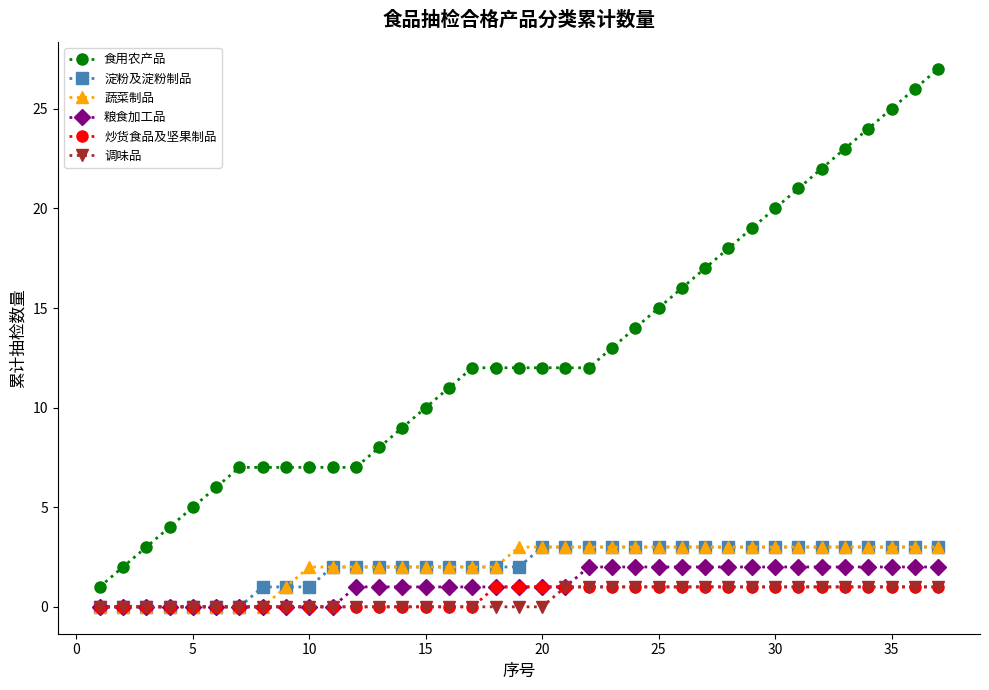

What is the maximum value for 蔬菜制品?

3